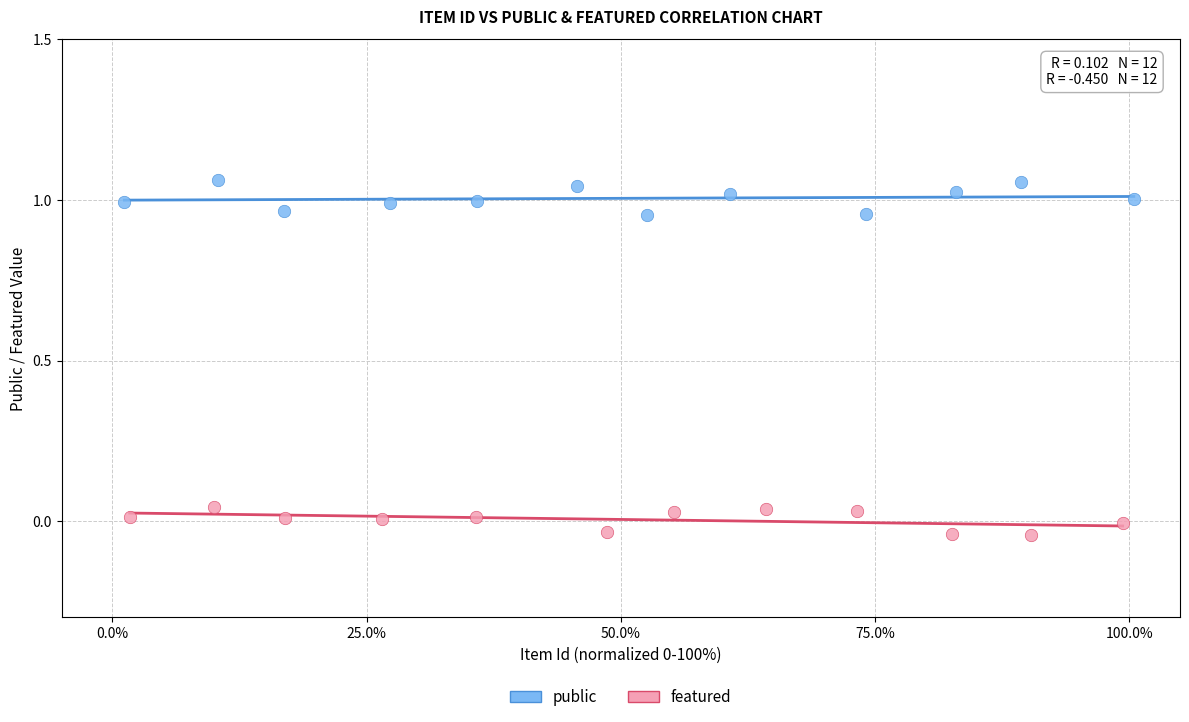

Which series contains the highest Y value?

public